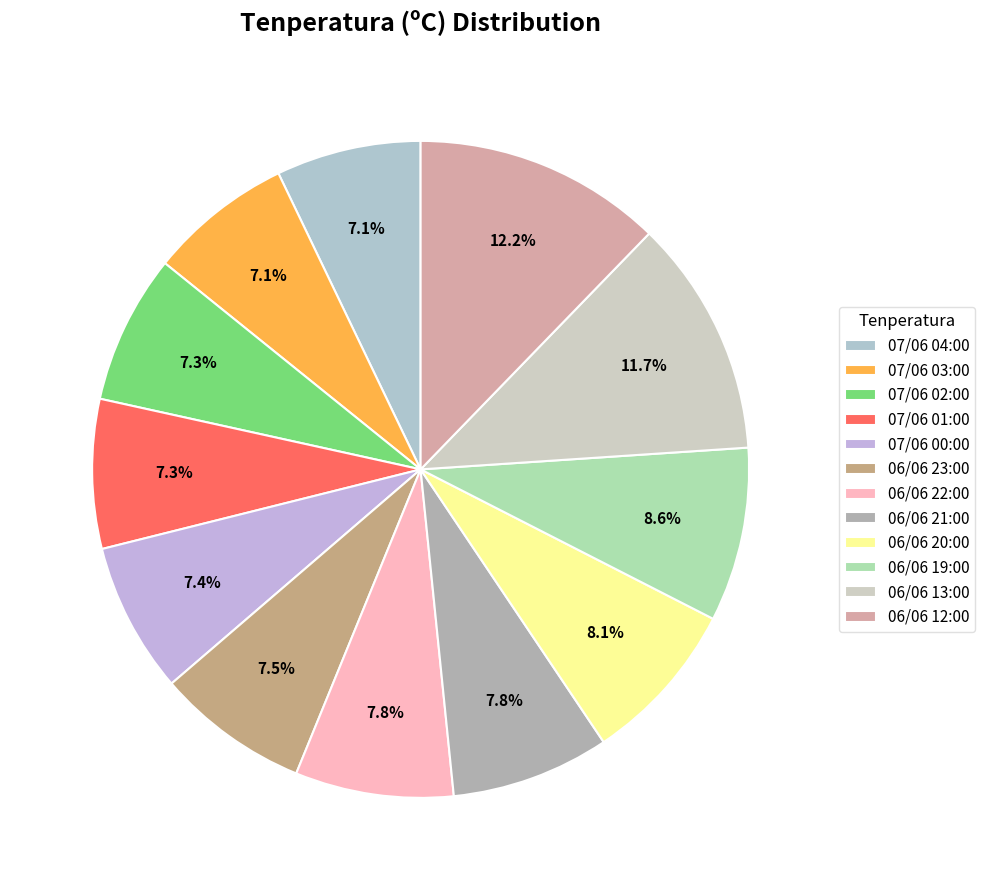

To the nearest percent, what is the difference between the 07/06 04:00 and 06/06 22:00 slice percentages?

1%